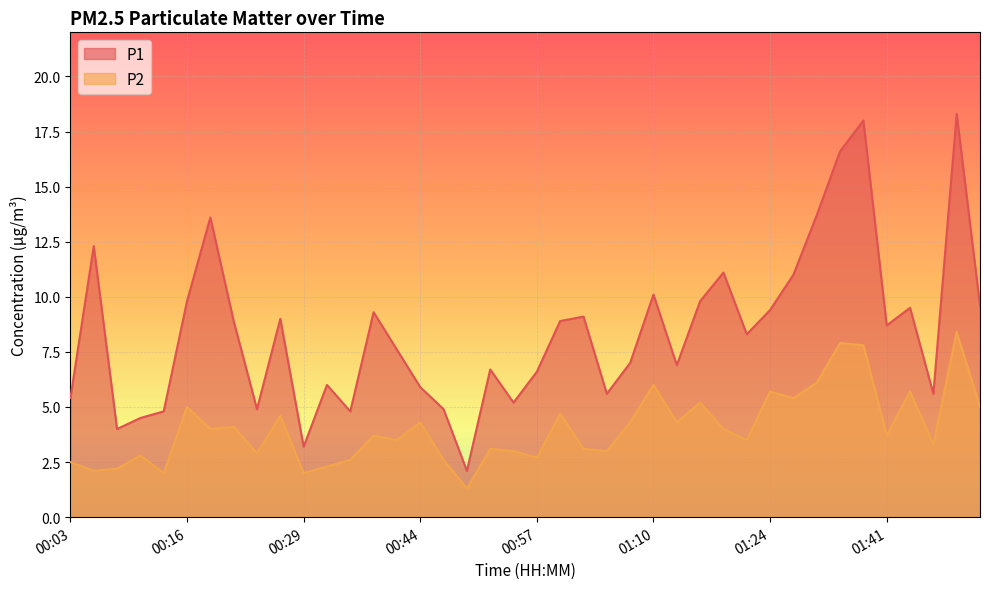

What is the difference between the P2 values at 01:05 and 01:30?

2.4